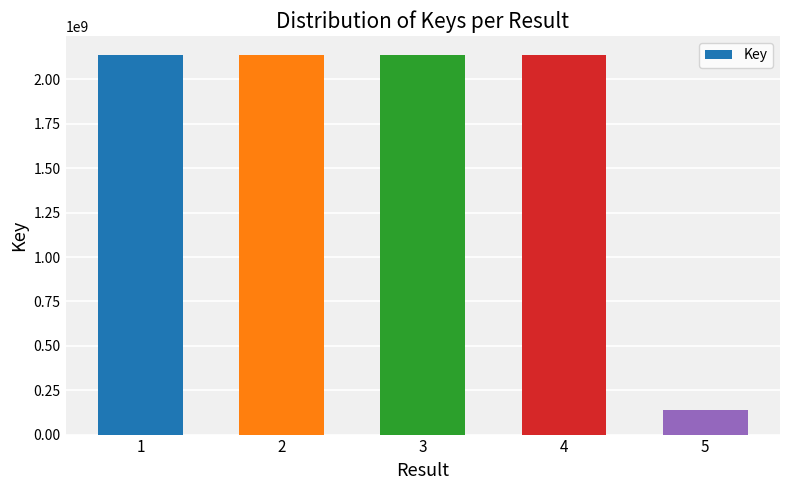

How many values are below 2137713167?

2